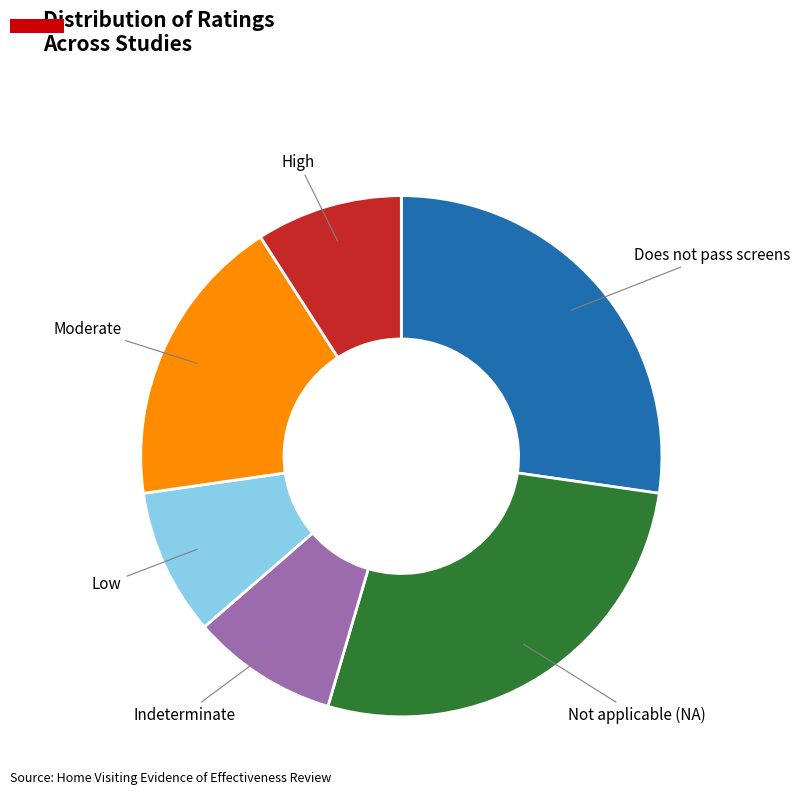

Is there a majority slice in this chart?

No